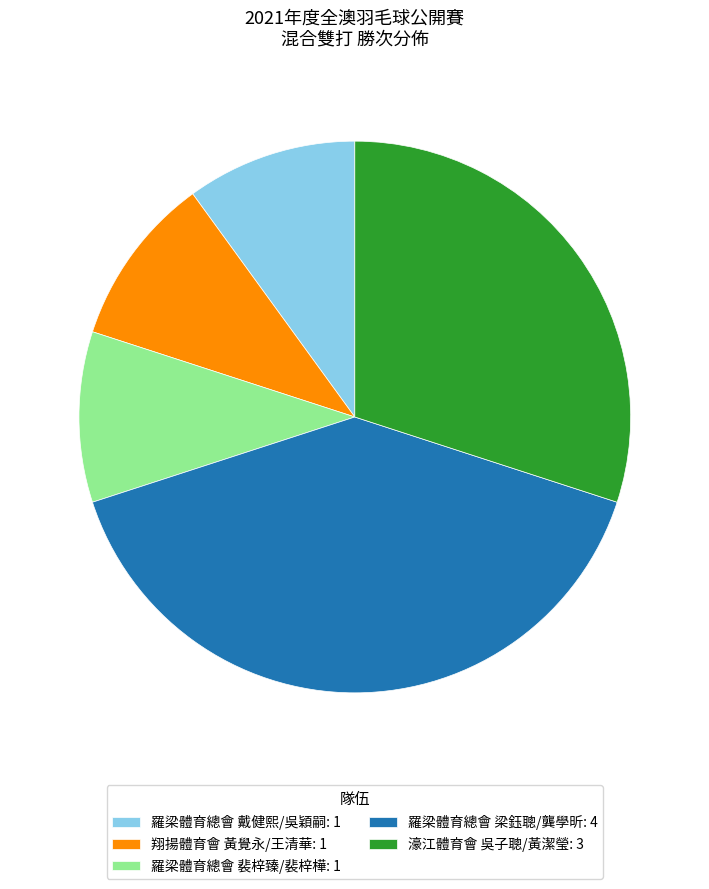

True or false: 濠江體育會 吳子聰/黃潔瑩: 3 accounts for 30% of the total.

True